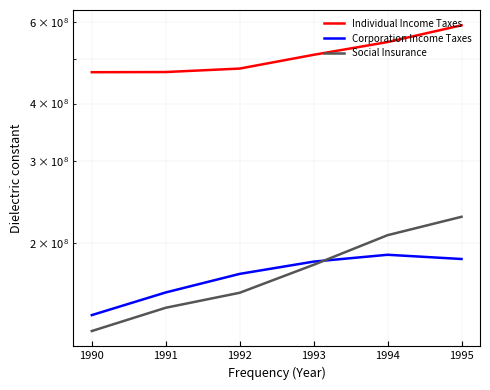

What is the sum of the Individual Income Taxes values at 1991 and 1993?

977447597